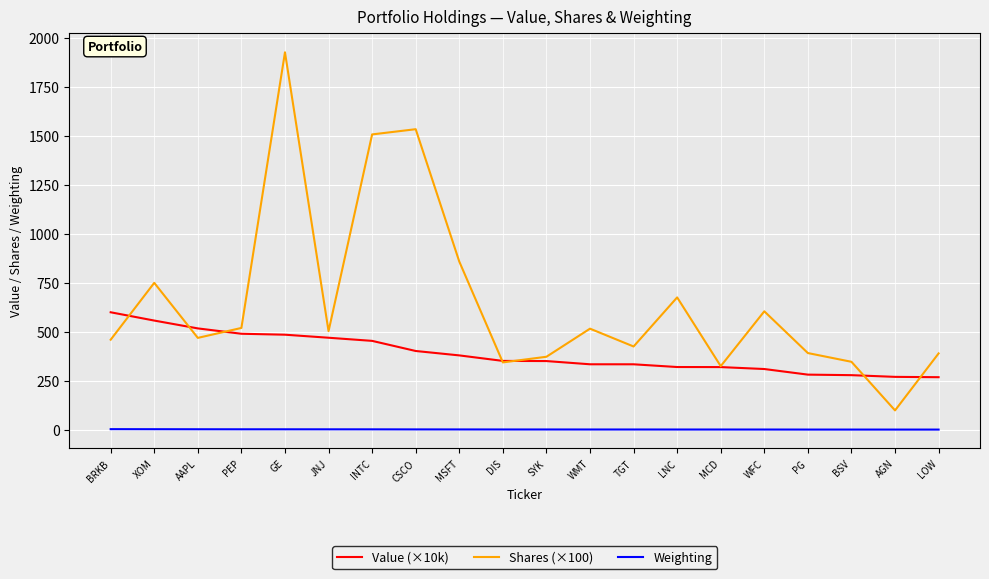

Rank the series by their maximum value, from lowest to highest.

Weighting, Value (×10k), Shares (×100)